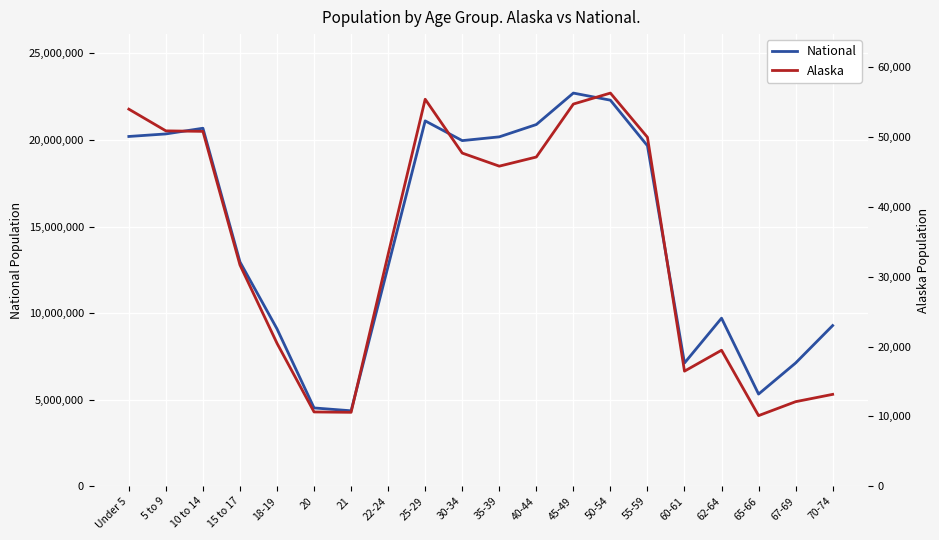

In Alaska, how many points are higher than both neighbors (excluding endpoints)?

3